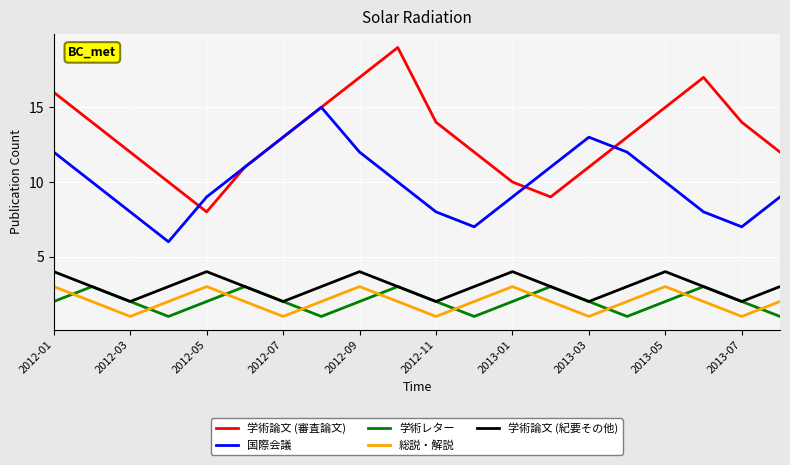

True or false: 学術論文 (審査論文) and 総説・解説 intersect in this chart.

False